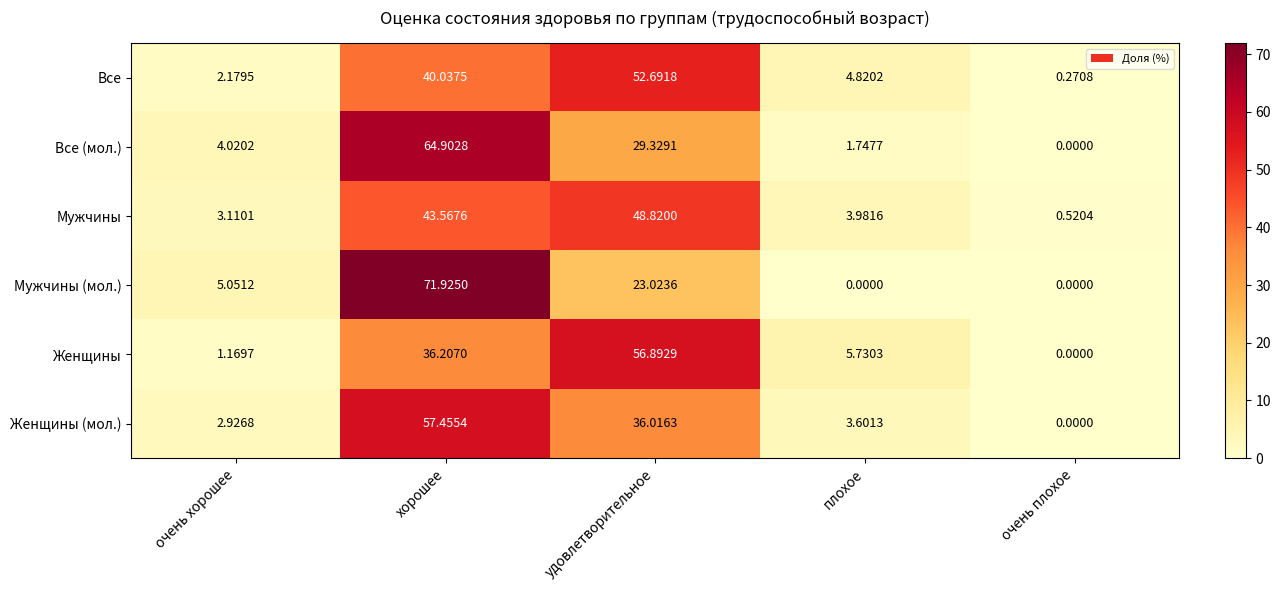

Where does the Женщины (мол.) series first go above 3?

хорошее